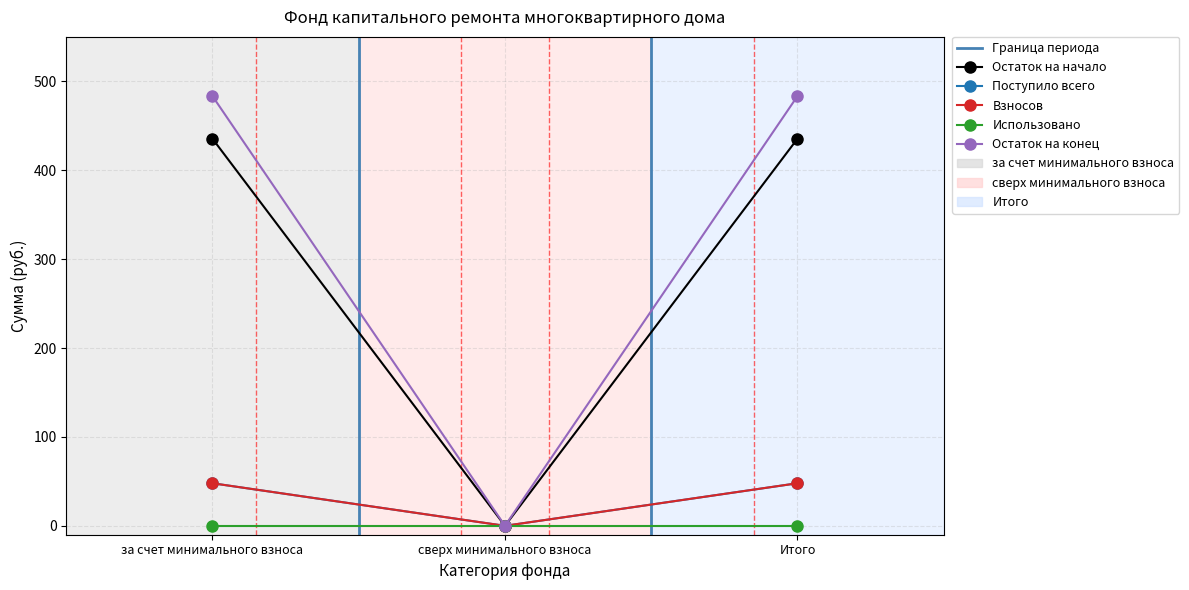

What is the difference between the maximum and minimum values in the Поступило всего series?

47.9